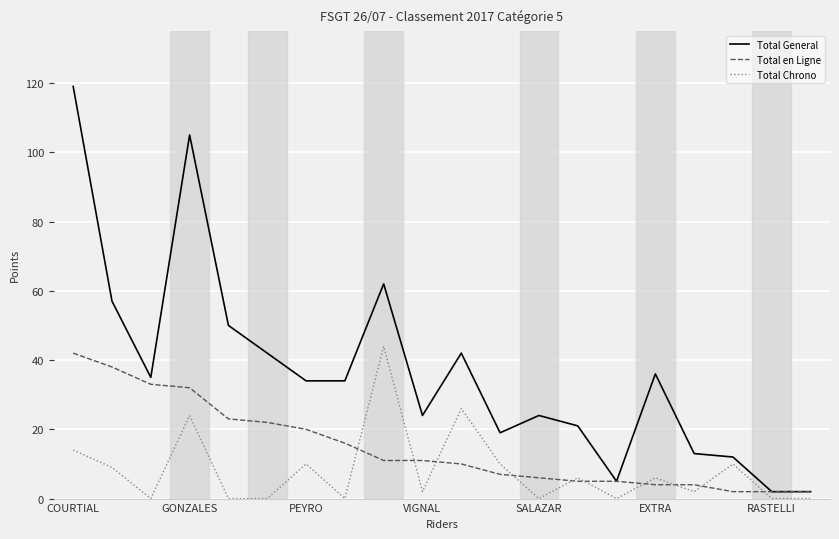

Which series has the widest spread of values?

Total General